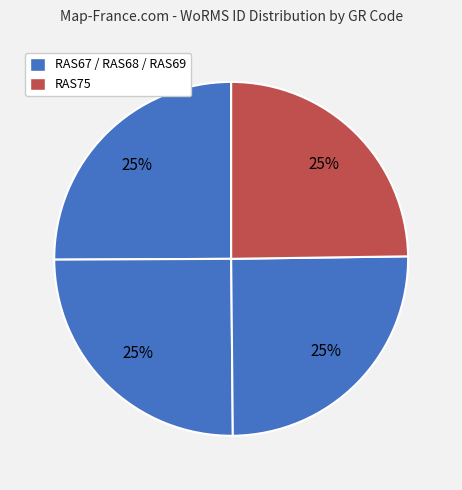

Which category has the biggest portion of the pie?

RAS69